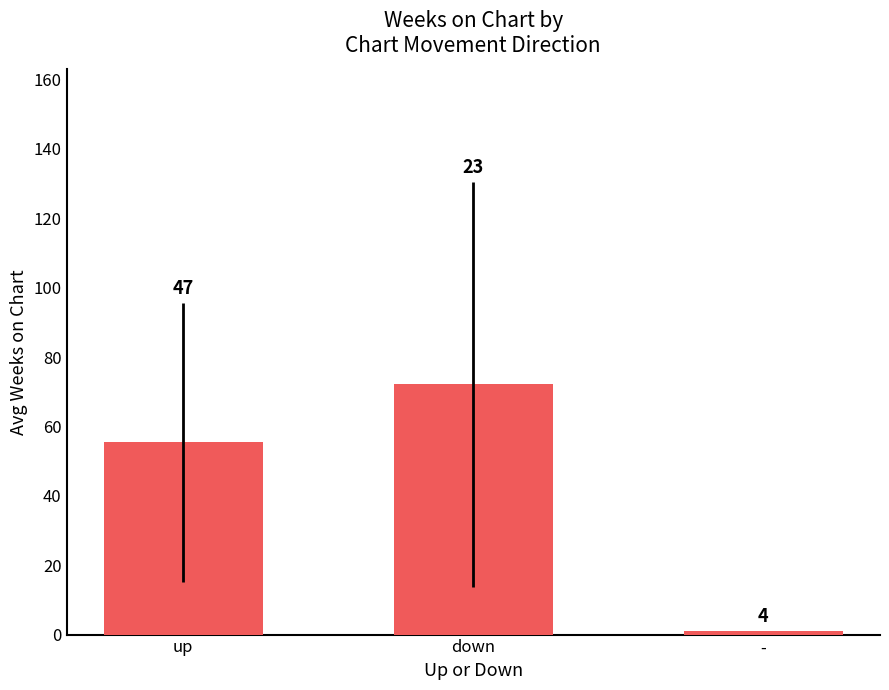

Are the bars horizontal?

No